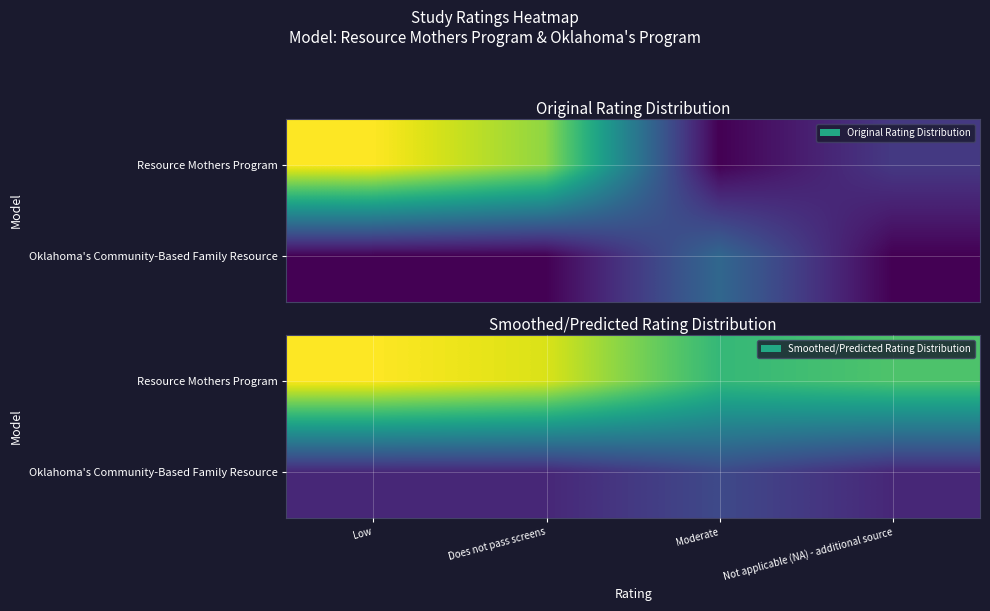

Which has a higher value, Does not pass screens or Moderate?

Does not pass screens